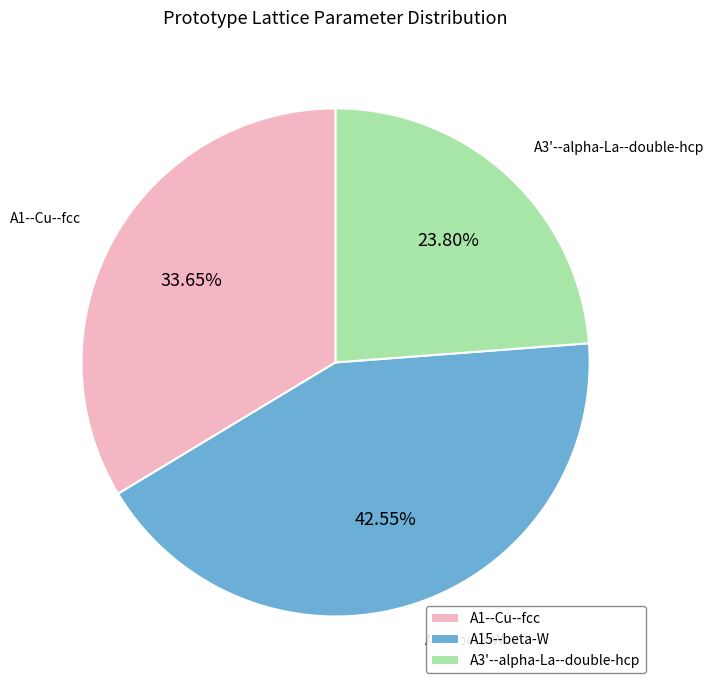

Is it true that A15--beta-W is 34% of the pie?

False